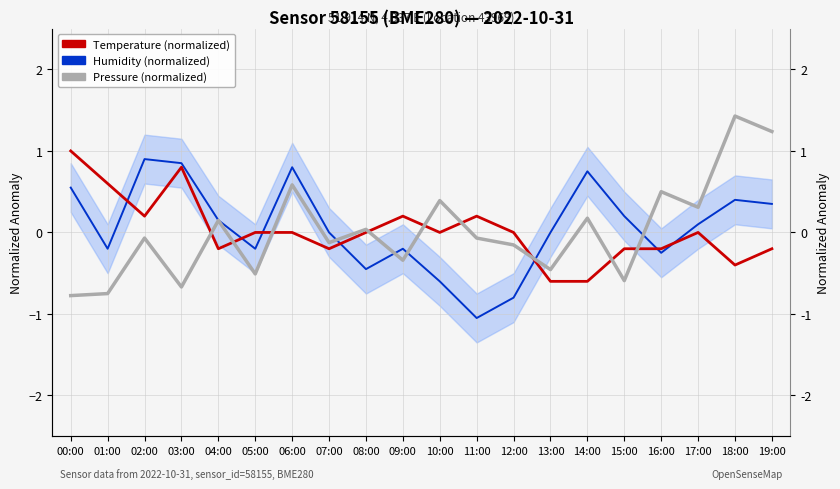

What is the label of the 4th point from the left?

03:00